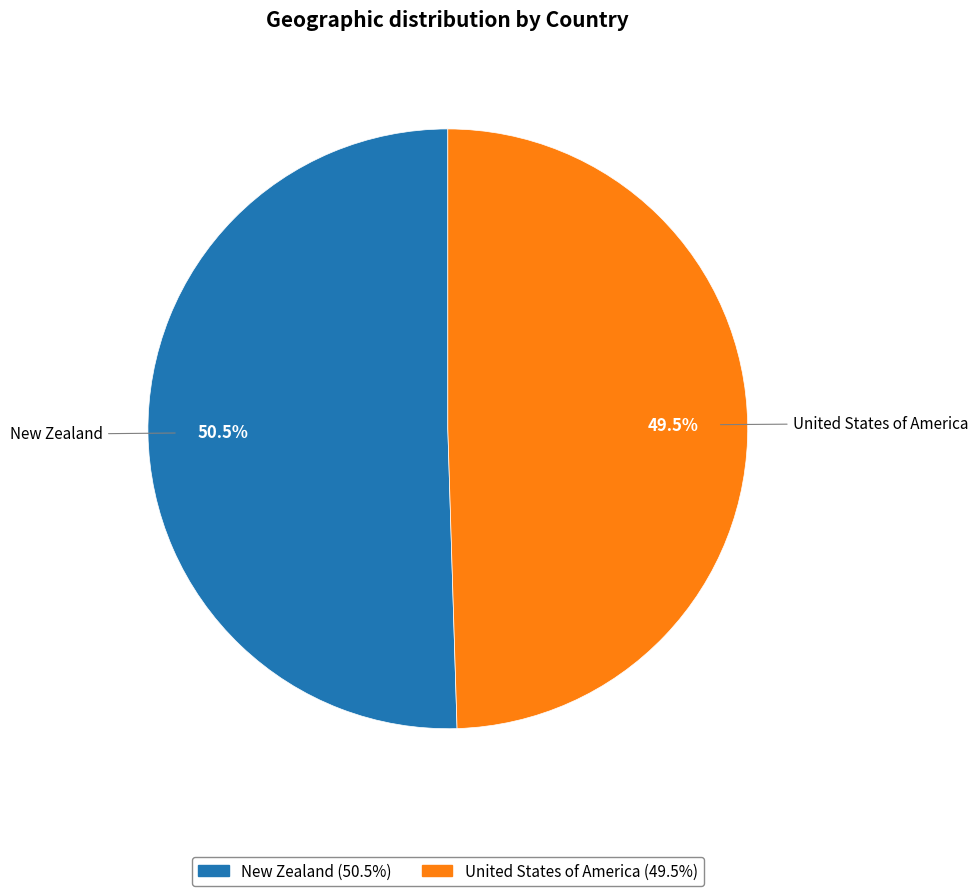

Count the number of slices in the pie.

2